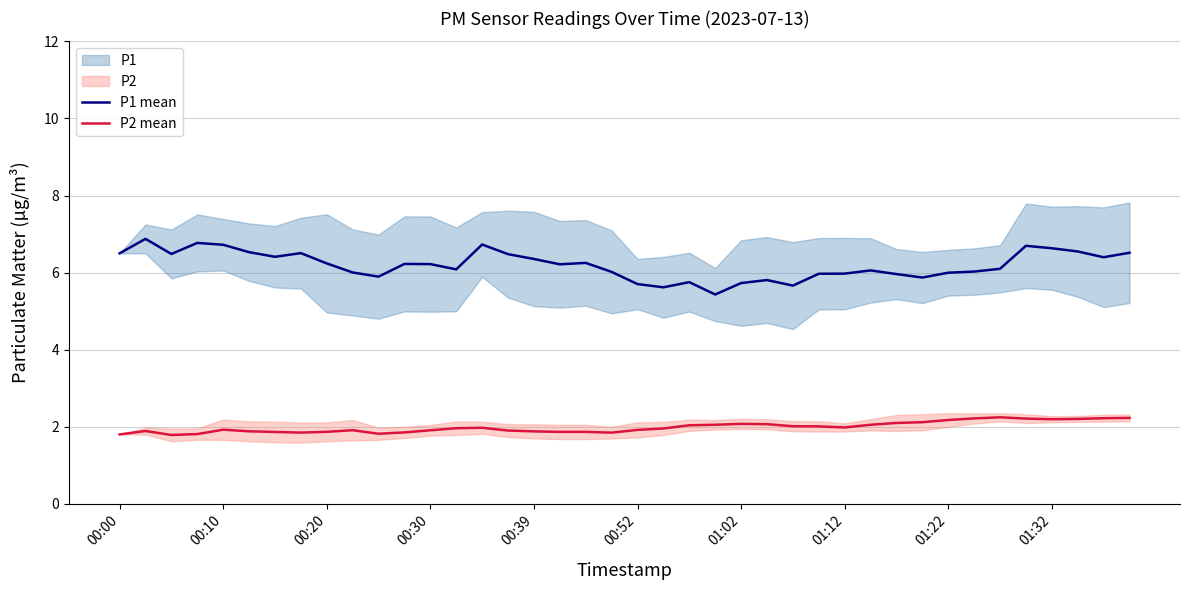

True or false: P2 mean and P1 mean cross at least once.

False